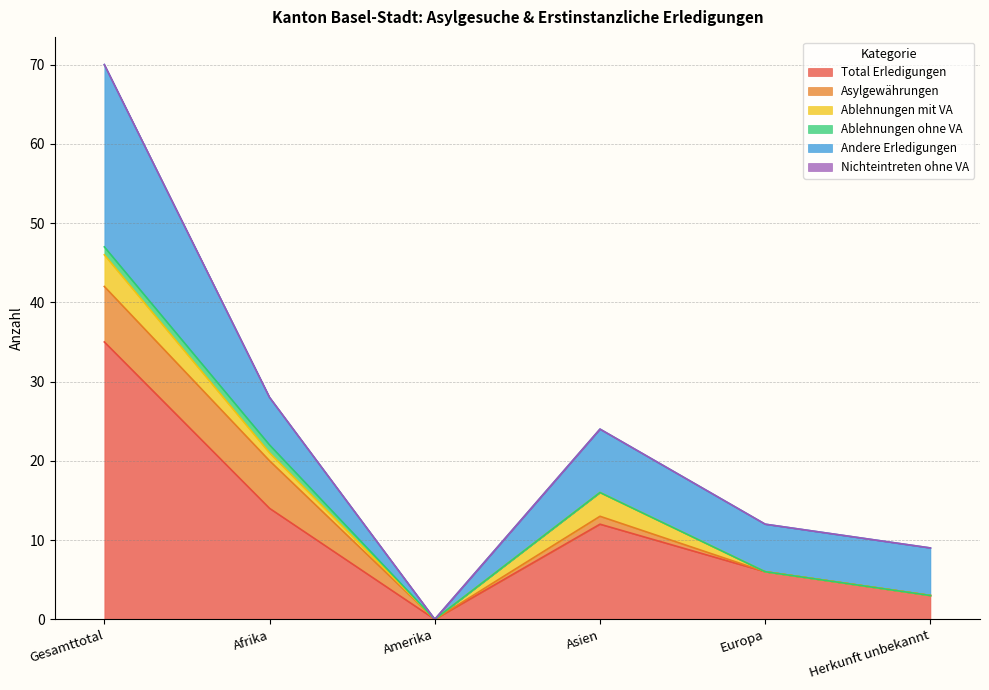

How many data points in Asylgewährungen are less than 1?

3